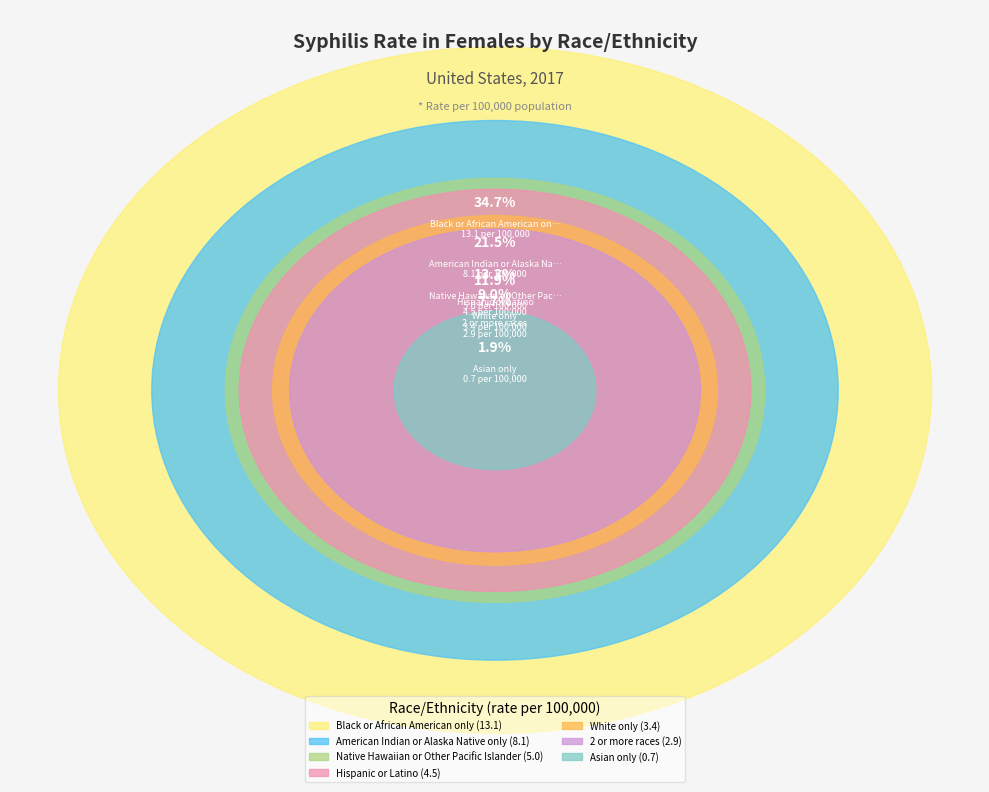

To the nearest percent, what portion does Native Hawaiian or Other Pacific Islander represent?

13%